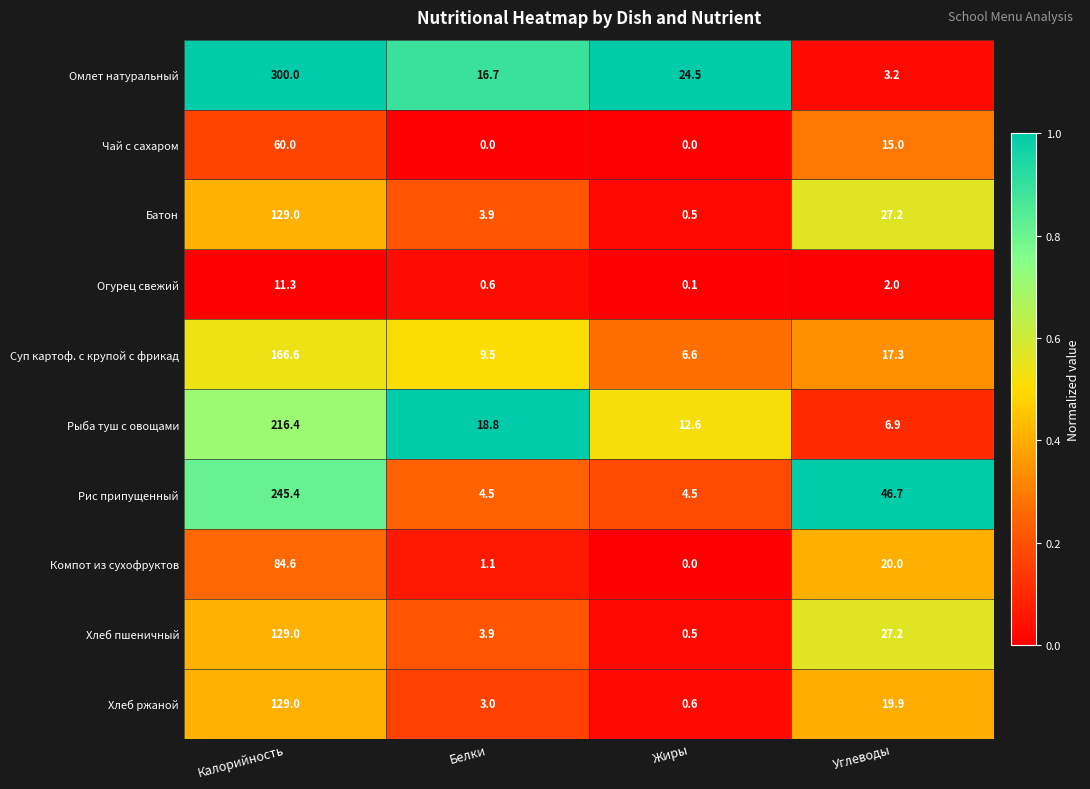

Is it true that Рыба туш с овощами equals 357.1 at Калорийность?

False